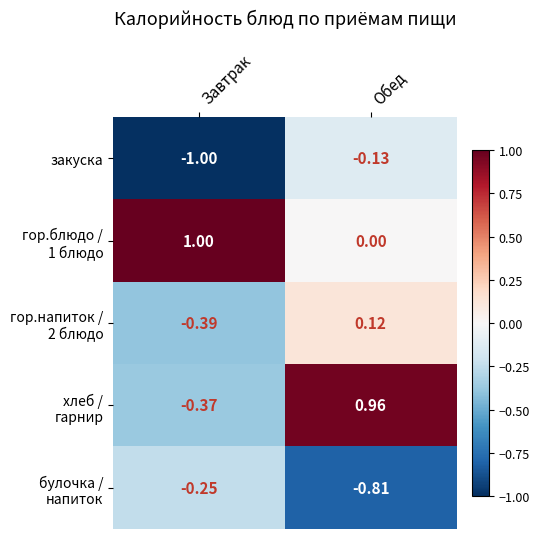

At which category is the sum across all series the highest?

Обед